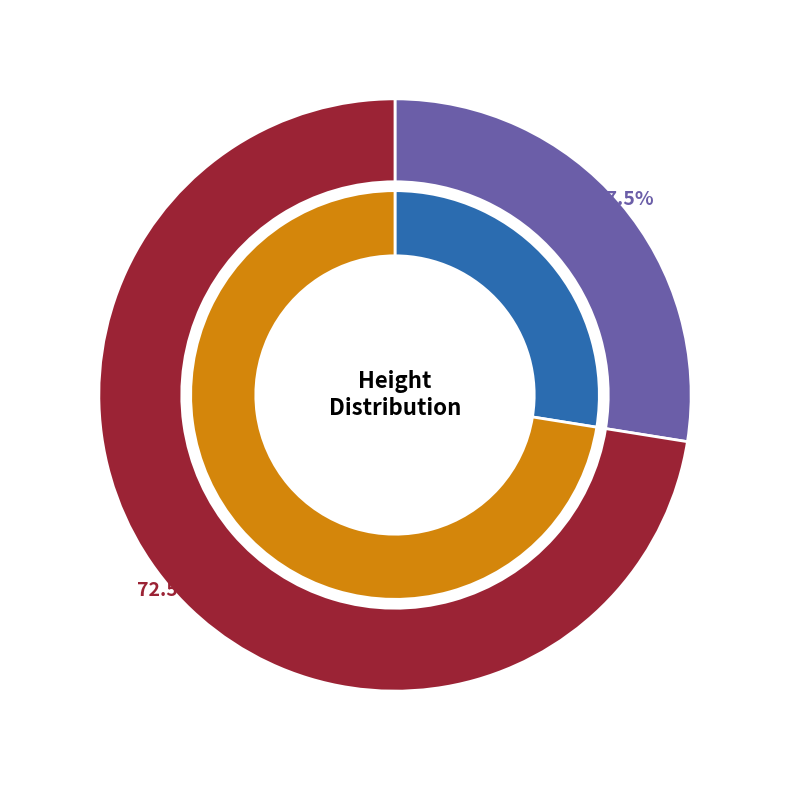

How many segments does this pie chart have?

2